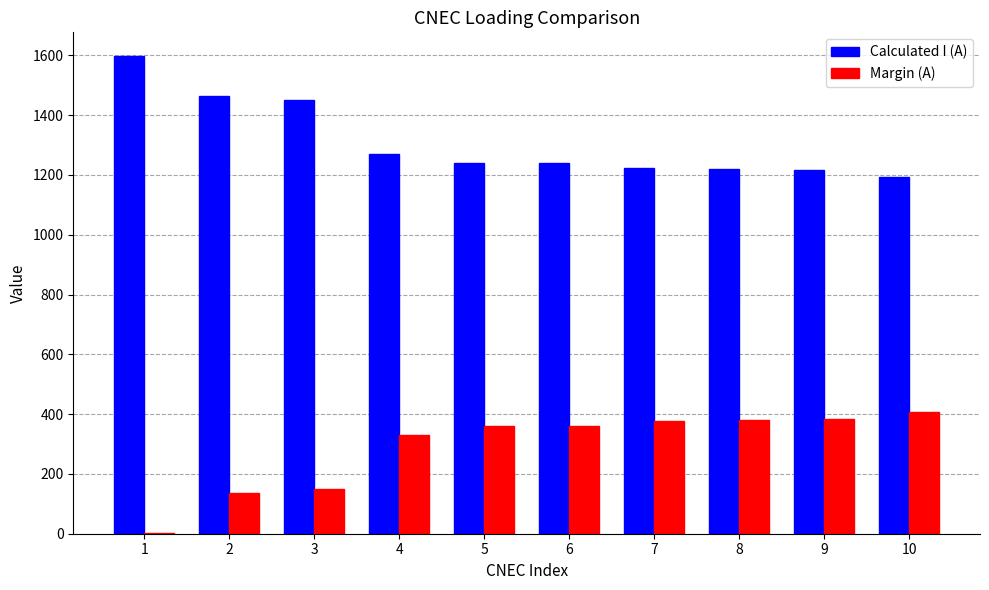

True or false: Calculated I (A) has a value of 2171 at 5.

False